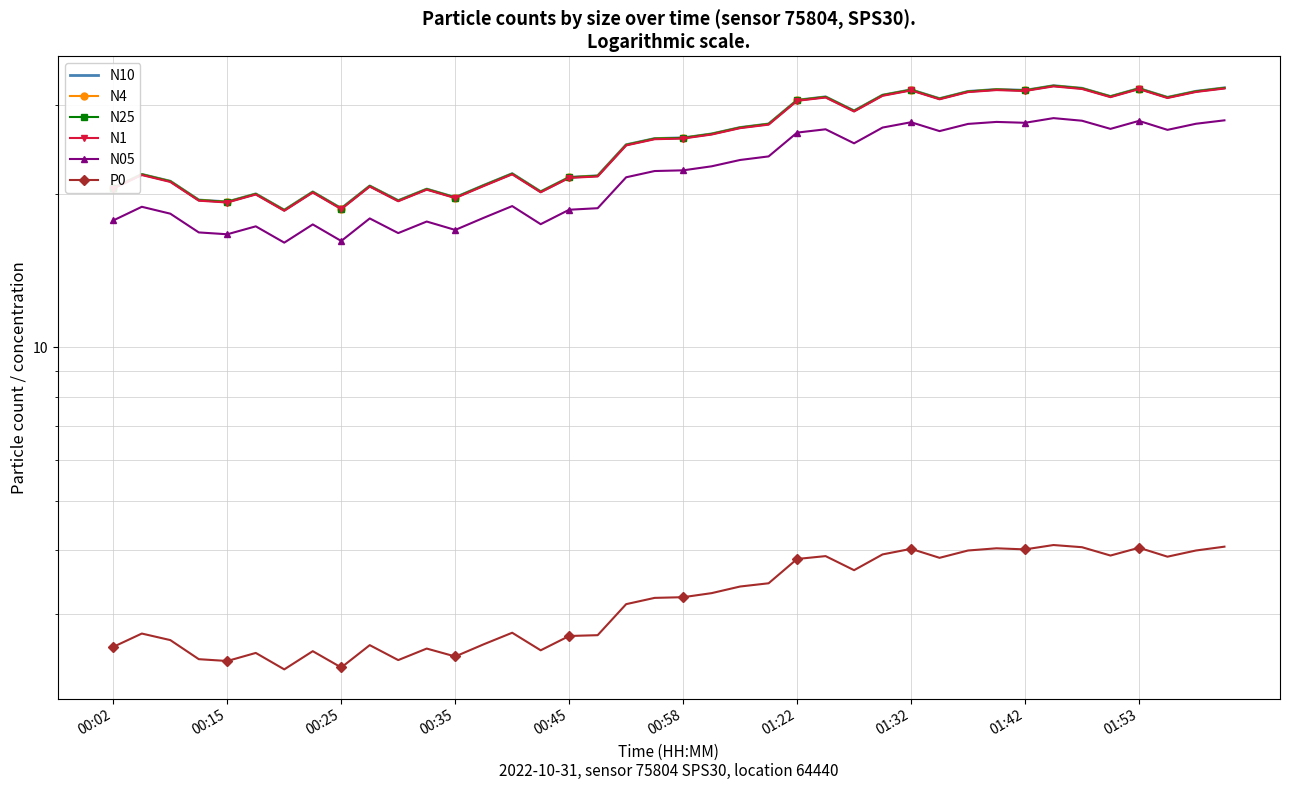

What is the value of the P0 point at the 6th from the left?

2.5